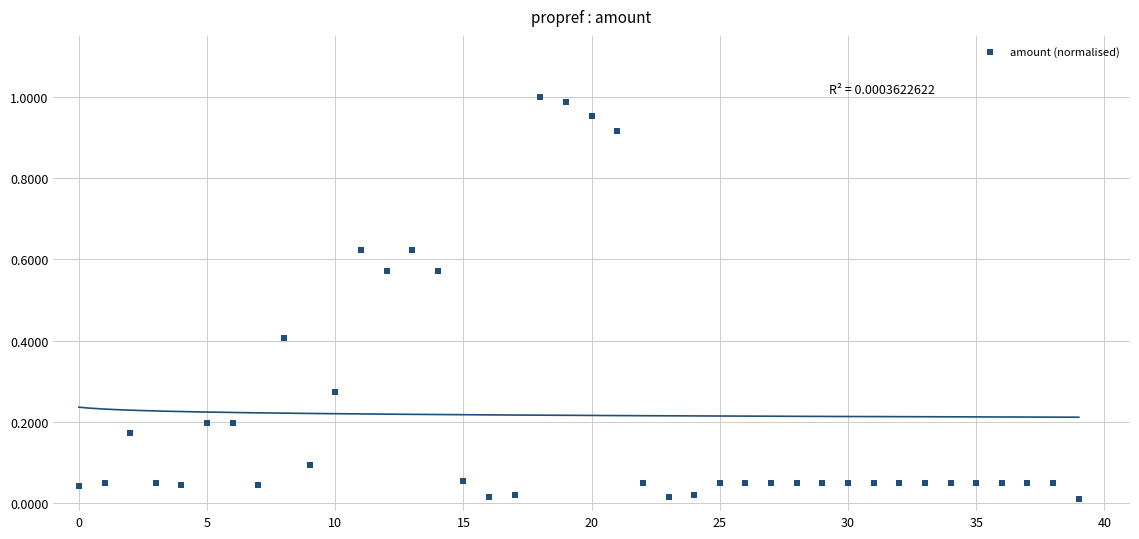

How many data points are displayed?

40